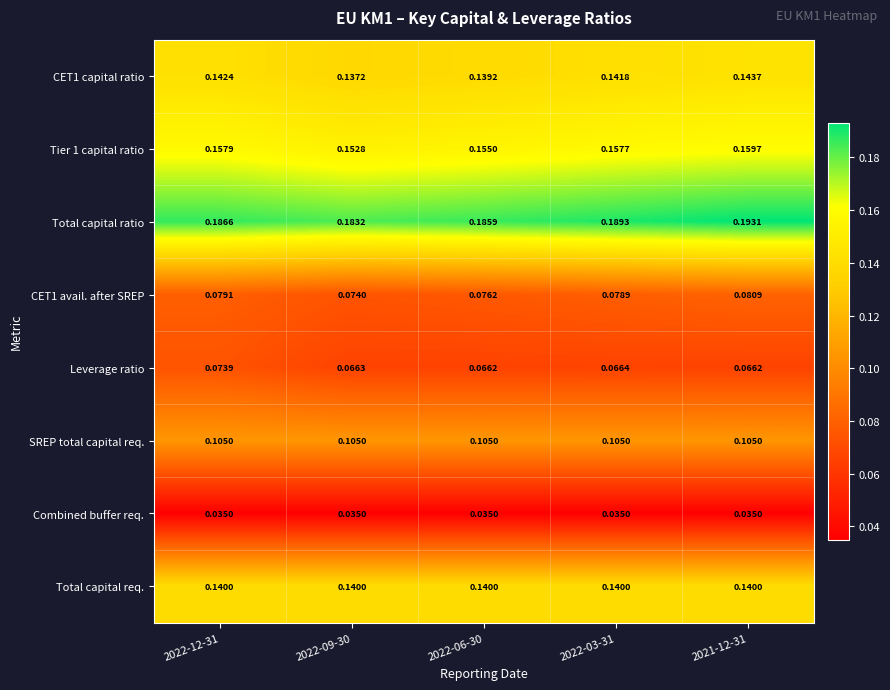

Between 2022-09-30 and 2022-03-31, which series saw the biggest shift?

Total capital ratio